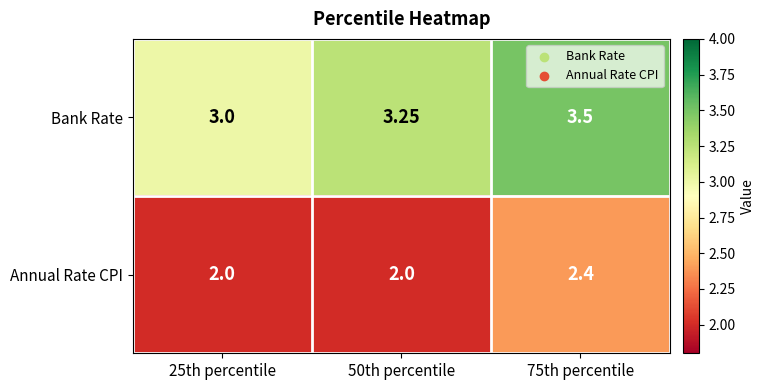

Rank the series by their maximum value, from lowest to highest.

Annual Rate CPI, Bank Rate